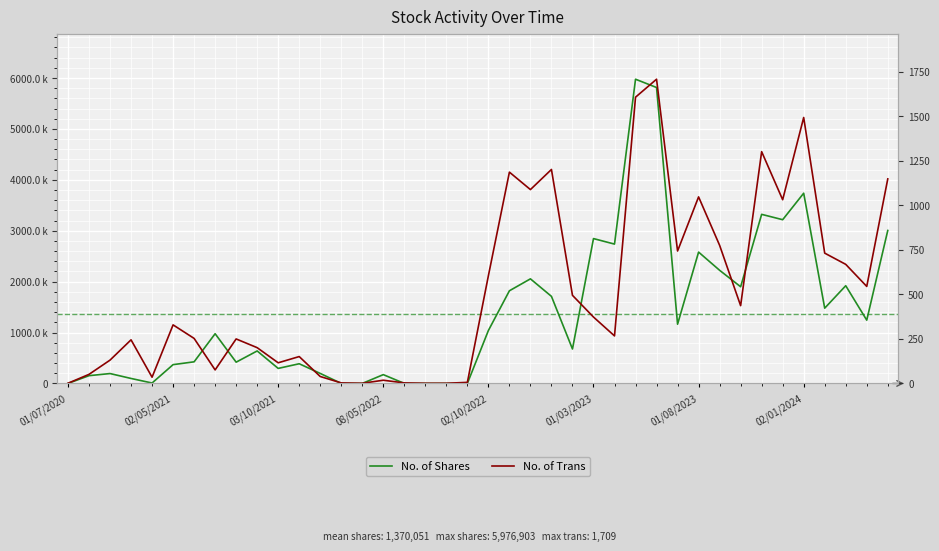

What is the label of the 31st point from the right?

9